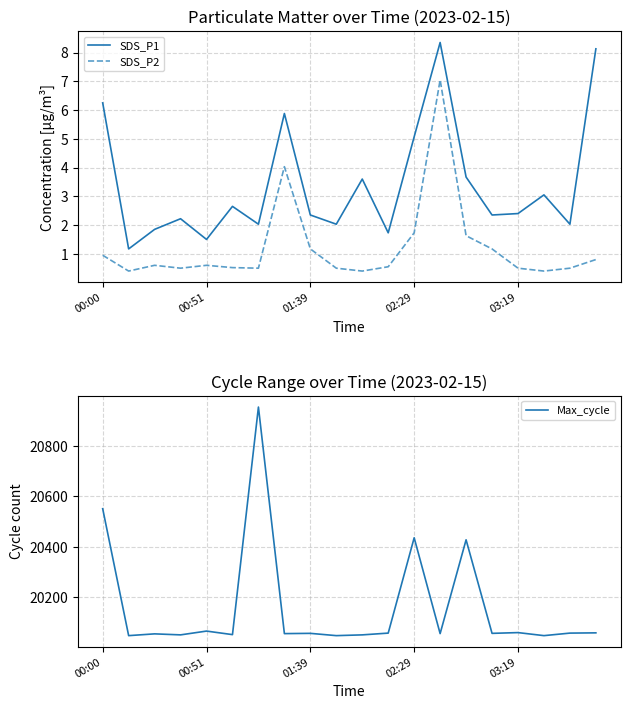

True or false: SDS_P2 and SDS_P1 cross at least once.

False